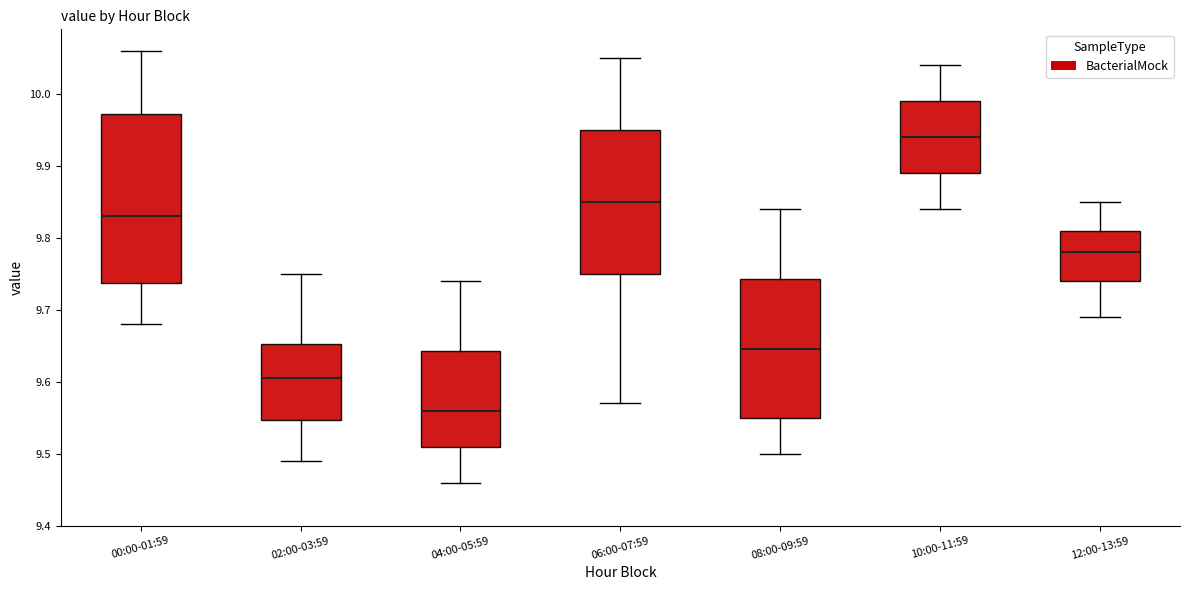

Which box has the lowest median line?

04:00-05:59